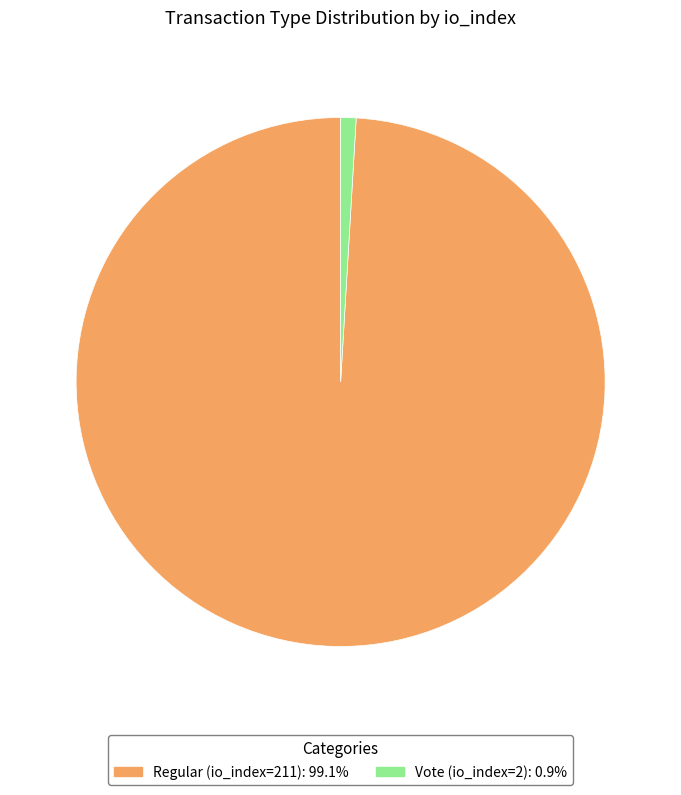

Combined, do Regular (io_index=211) and Vote (io_index=2) account for over 50%?

Yes